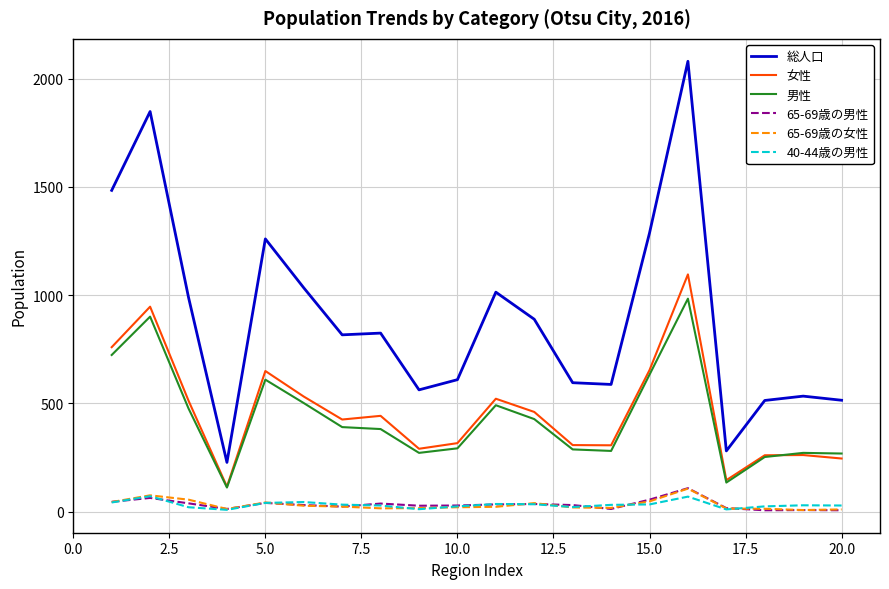

Which series has the largest range (max minus min)?

総人口